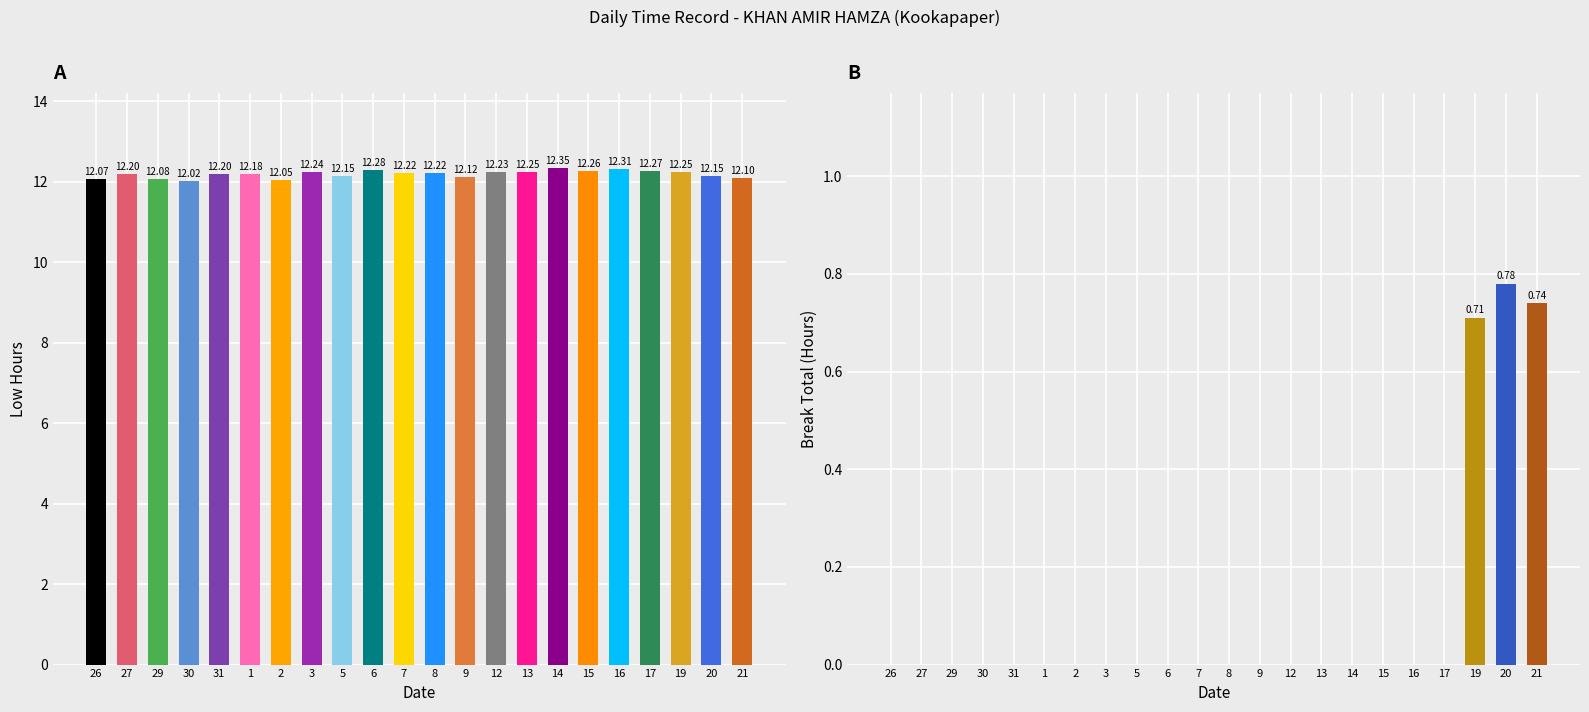

At 9, list the series in order from largest to smallest.

Low (Hours), Break Total